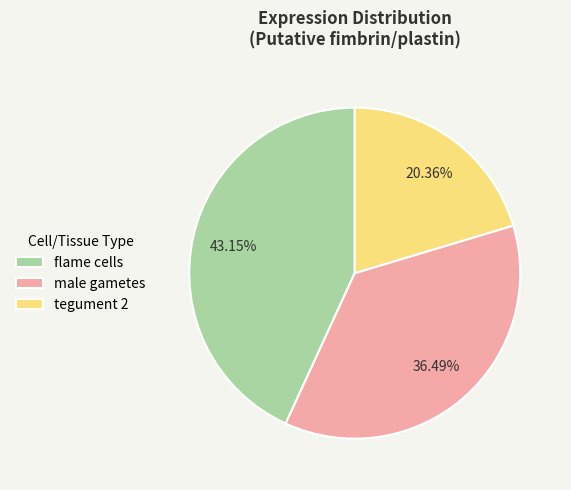

Is it true that tegument 2 is 20% of the pie?

True